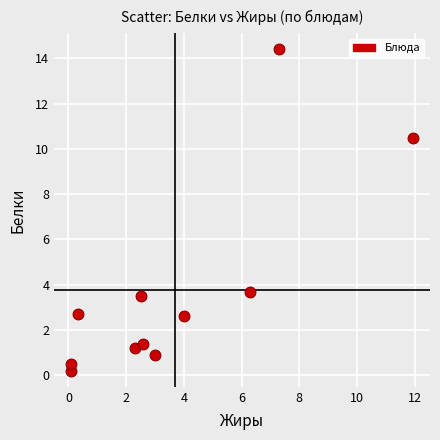

What Y value in the scatter plot is closest to 7?

3.7